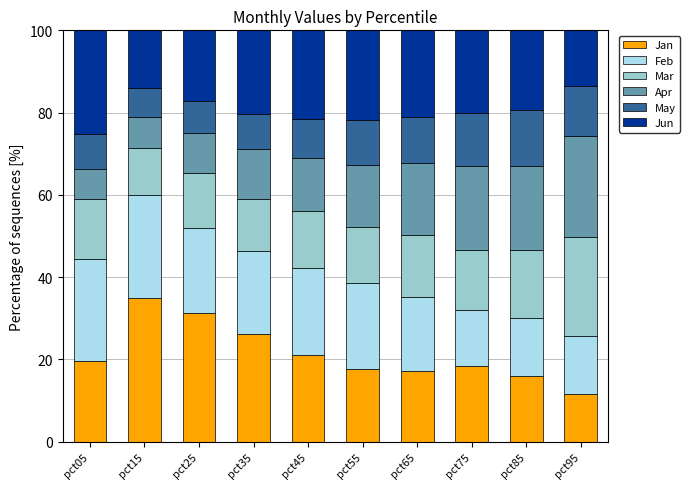

What is the sum of the Jan values at pct85 and pct45?

37.1